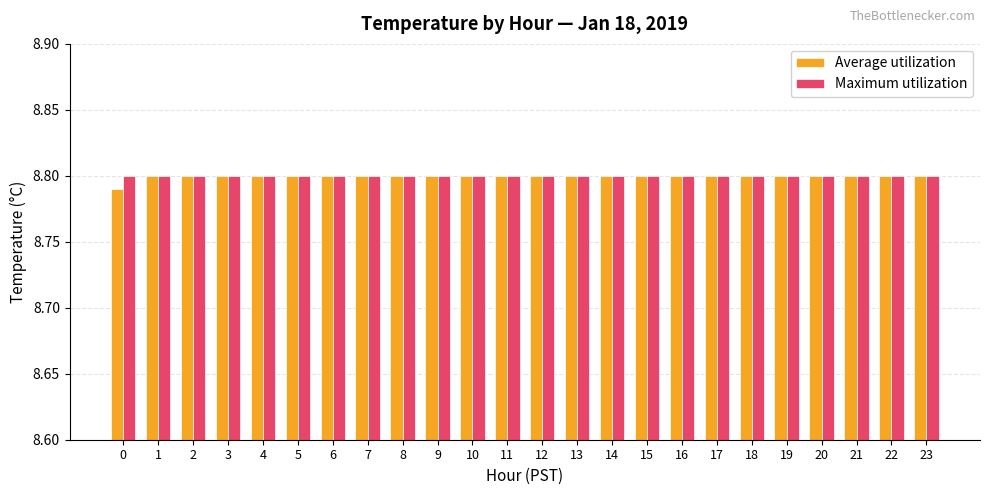

What is the total value across all series at 11?

17.6